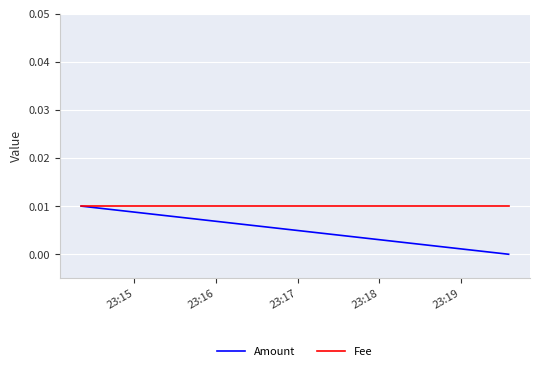

Is the value of Fee at 23:16 greater than the value of Amount at 23:17?

Yes